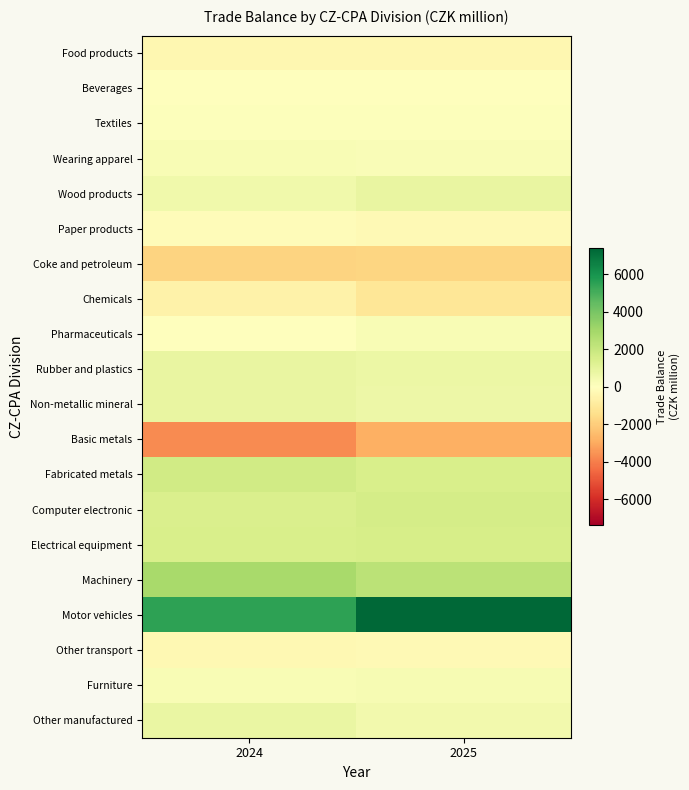

What is the smallest value displayed?

-3695